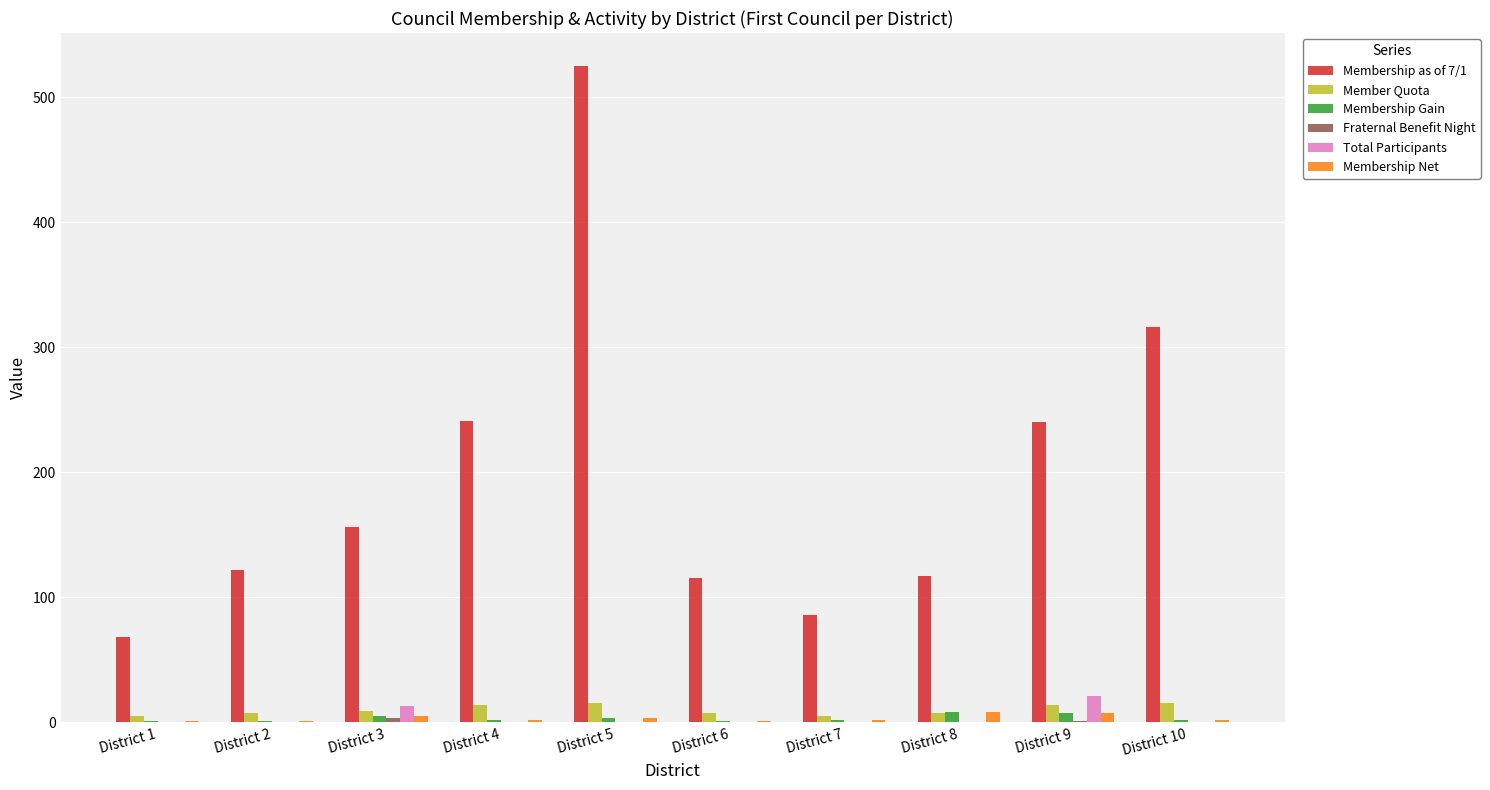

What is the average value of the Membership Net series?

3